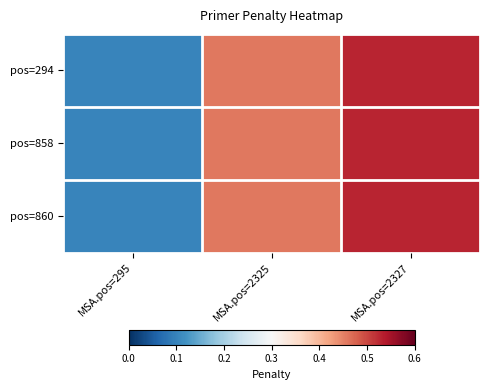

Reading right to left, what are all the values shown in this chart?

pos=294: MSA.pos=2327=0.5	MSA.pos=2325=0.5	MSA.pos=295=0.1
pos=858: MSA.pos=2327=0.5	MSA.pos=2325=0.5	MSA.pos=295=0.1
pos=860: MSA.pos=2327=0.5	MSA.pos=2325=0.5	MSA.pos=295=0.1